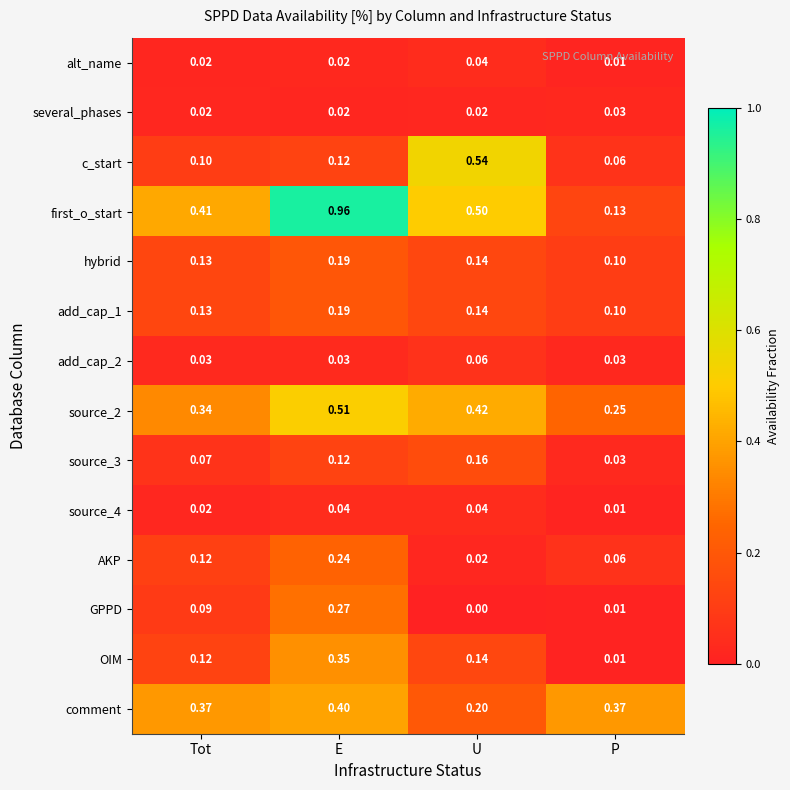

Which category has the lowest value across all series?

U